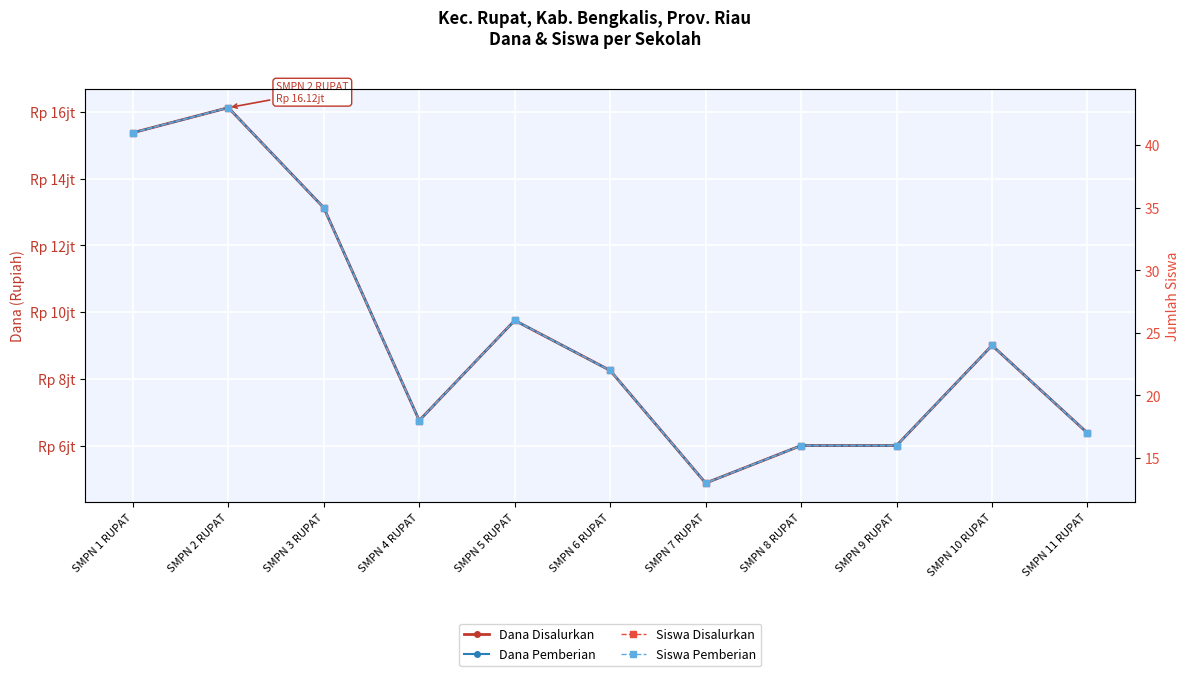

What are all the series names shown in the legend?

Dana Disalurkan, Dana Pemberian, Siswa Disalurkan, Siswa Pemberian